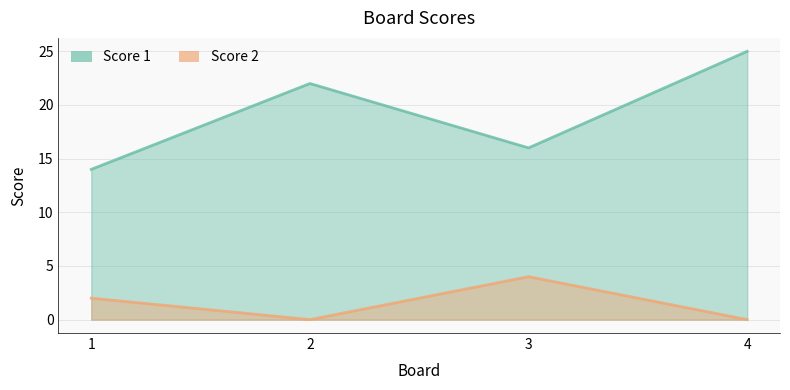

Where is Score 1 nearest to the value 19?

2